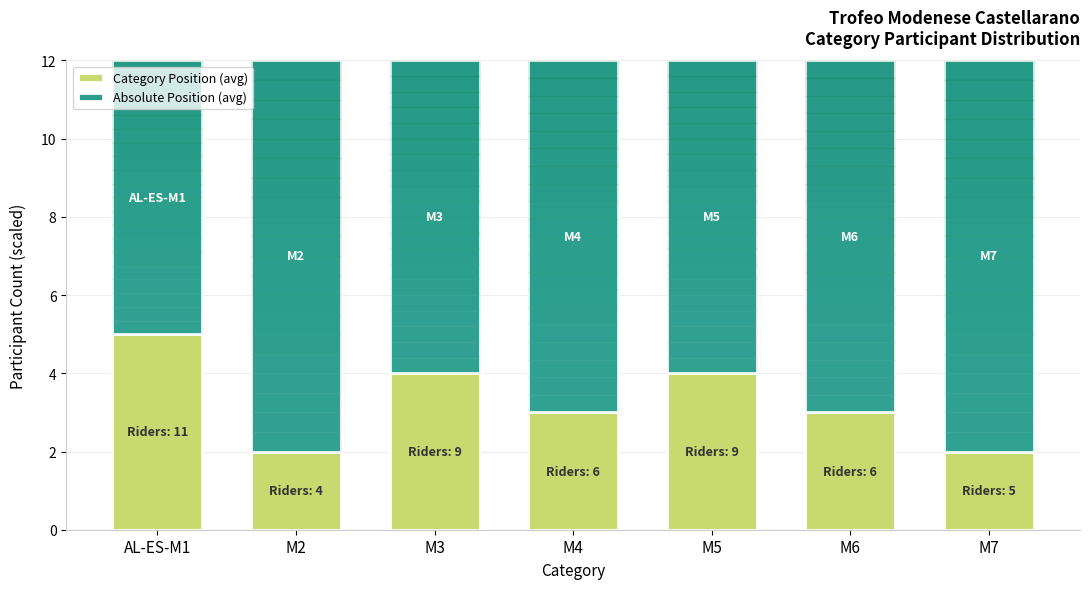

Are the bars horizontal?

No